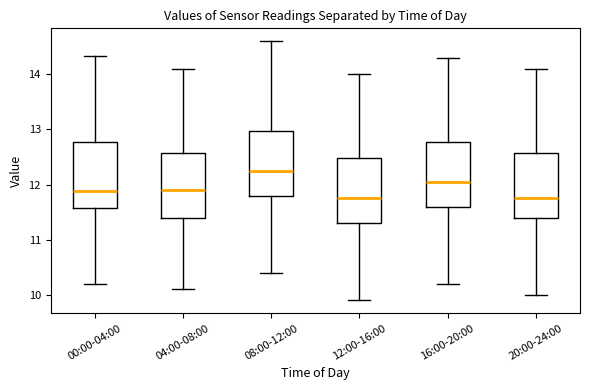

Reading left to right, transcribe this box plot: for each box, give where its median line is, the range the box spans, and where its two whiskers end, as read against the y-axis. The values are not printed on the chart, so give them approximately, as read against the axis.

00:00-04:00: median 11.9, box 11.6 to 12.8, whiskers 10.2 to 14.3
04:00-08:00: median 11.9, box 11.4 to 12.6, whiskers 10.1 to 14.1
08:00-12:00: median 12.3, box 11.8 to 13.0, whiskers 10.4 to 14.6
12:00-16:00: median 11.8, box 11.3 to 12.5, whiskers 9.9 to 14.0
16:00-20:00: median 12.1, box 11.6 to 12.8, whiskers 10.2 to 14.3
20:00-24:00: median 11.8, box 11.4 to 12.6, whiskers 10.0 to 14.1